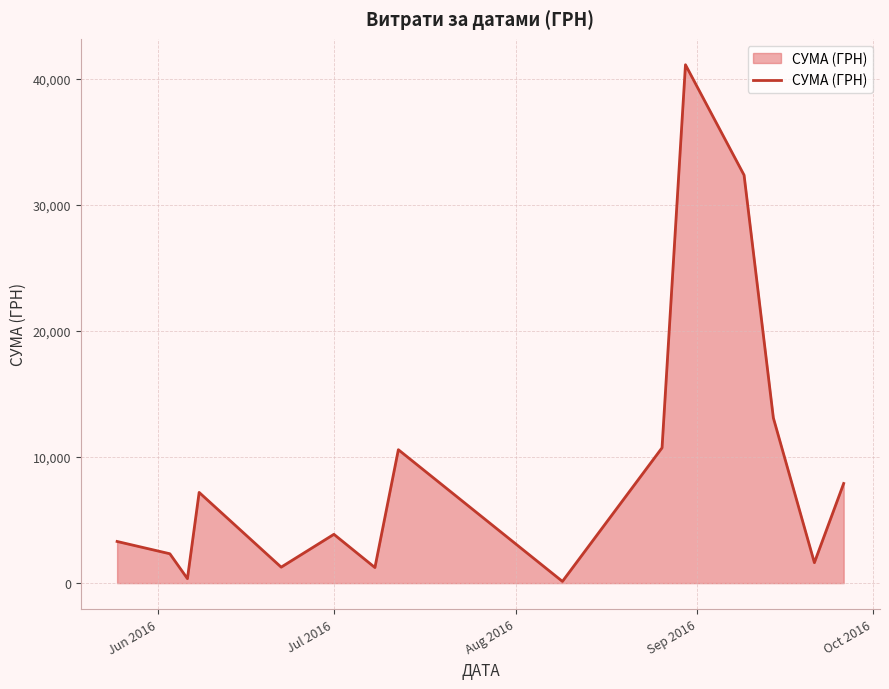

What is the difference between the maximum and minimum values?

40986.0